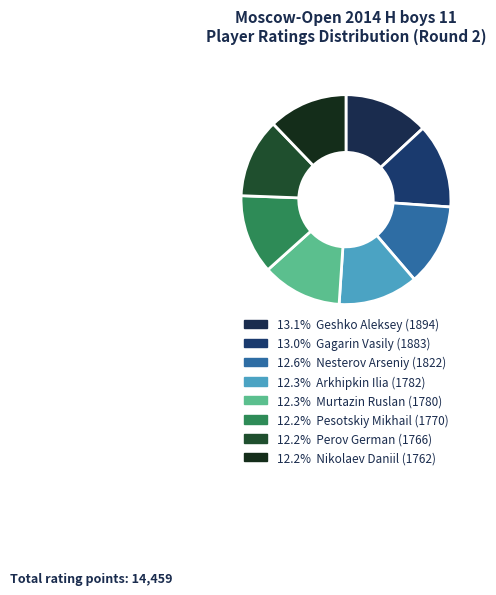

Is there a majority slice in this chart?

No